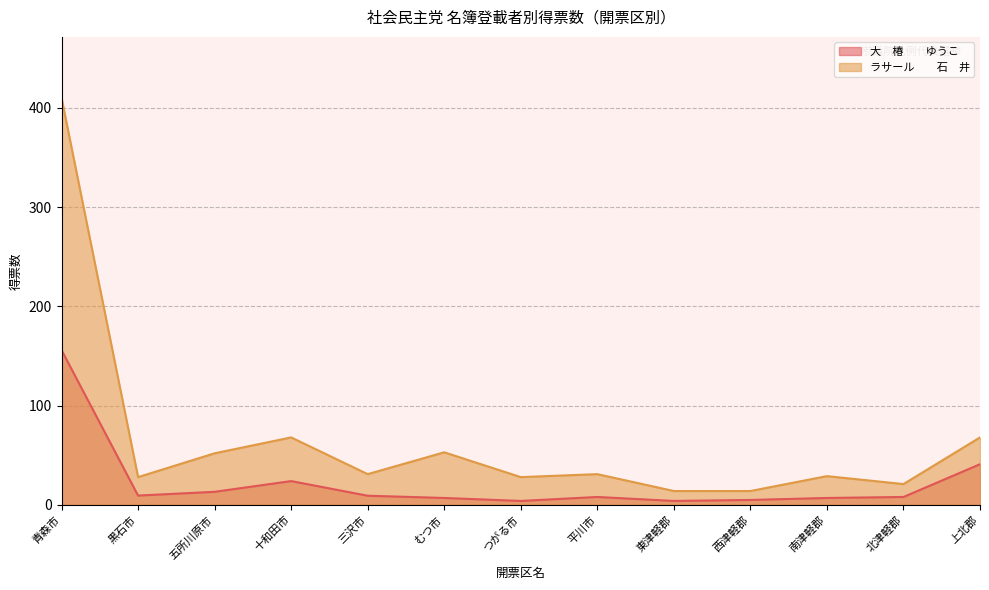

Reading right to left, list all the values displayed in this chart.

大　椿　　ゆうこ: 41.0	8.0	7.0	5.0	4.0	8.0	4.0	7.0	9.3	24.0	13.2	9.4	156.0
ラサール　　石　井: 68.0	21.0	29.0	14.0	14.0	31.0	28.0	53.0	31.0	68.0	52.0	28.0	410.0